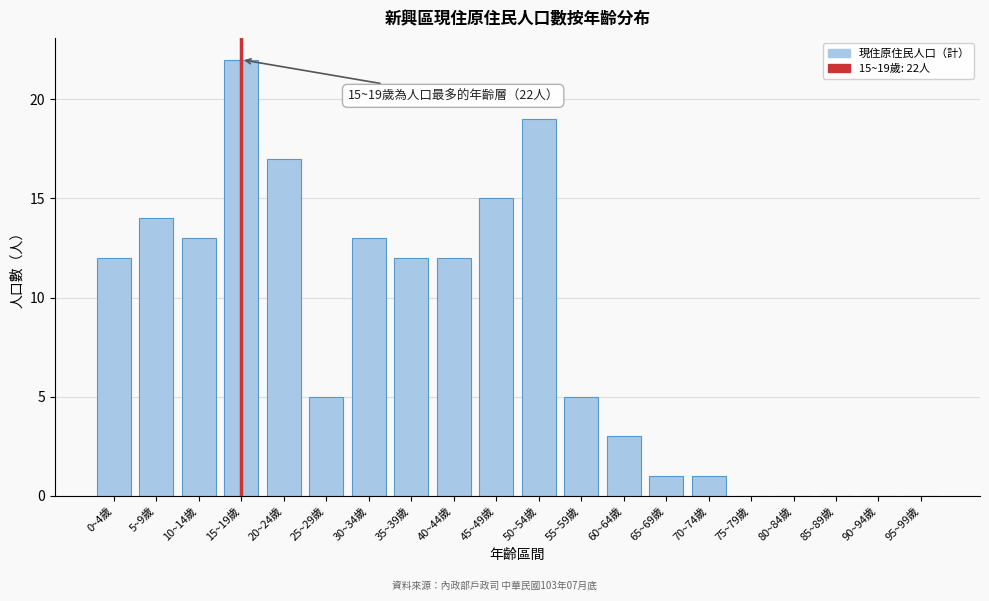

Reading right to left, extract all data points from this chart.

95~99歲=0	90~94歲=0	85~89歲=0	80~84歲=0	75~79歲=0	70~74歲=1	65~69歲=1	60~64歲=3	55~59歲=5	50~54歲=19	45~49歲=15	40~44歲=12	35~39歲=12	30~34歲=13	25~29歲=5	20~24歲=17	15~19歲=22	10~14歲=13	5~9歲=14	0~4歲=12